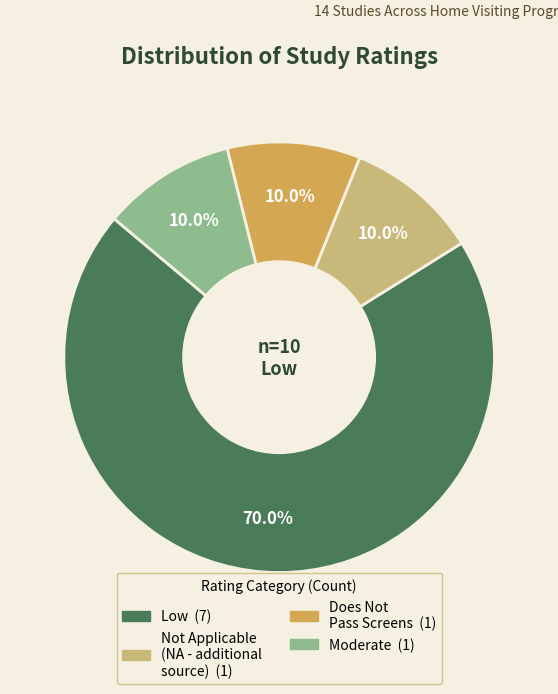

Does any single category account for the majority?

Yes